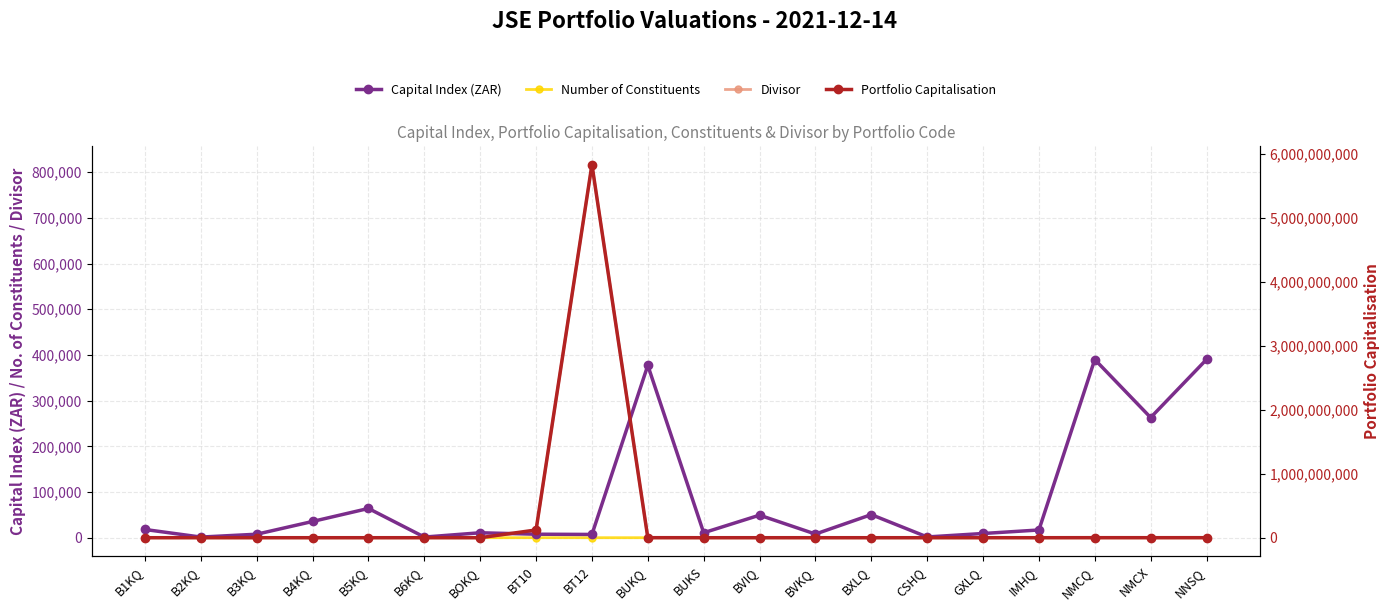

At which label is Capital Index (ZAR) closest to 195707?

NMCX